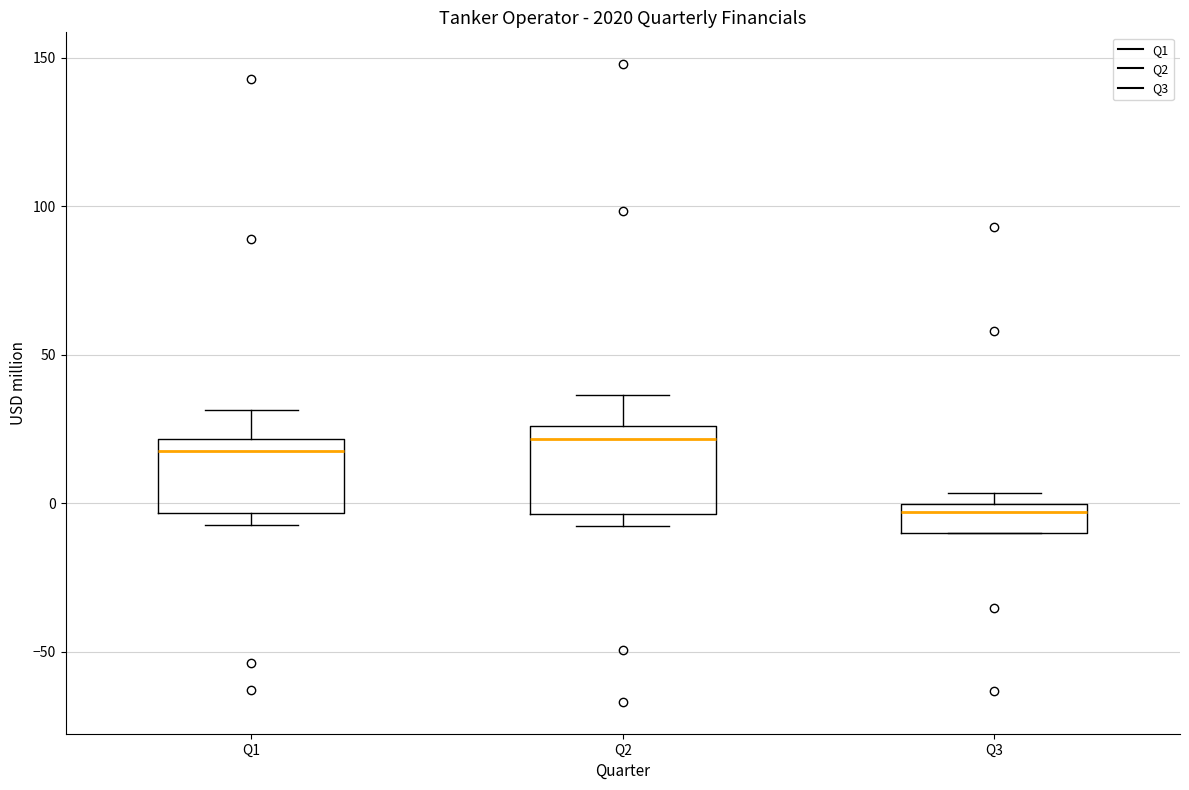

Which box has the lowest median line?

Q3